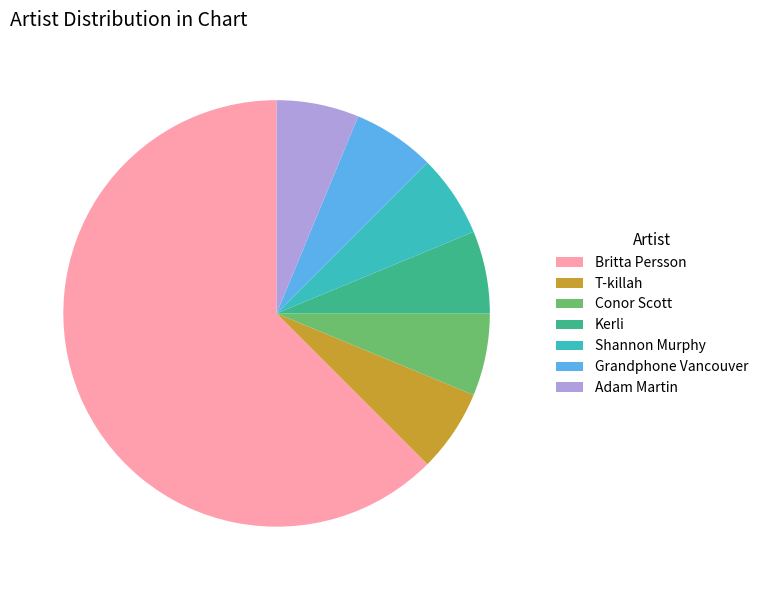

What is the largest slice in the pie chart?

Britta Persson